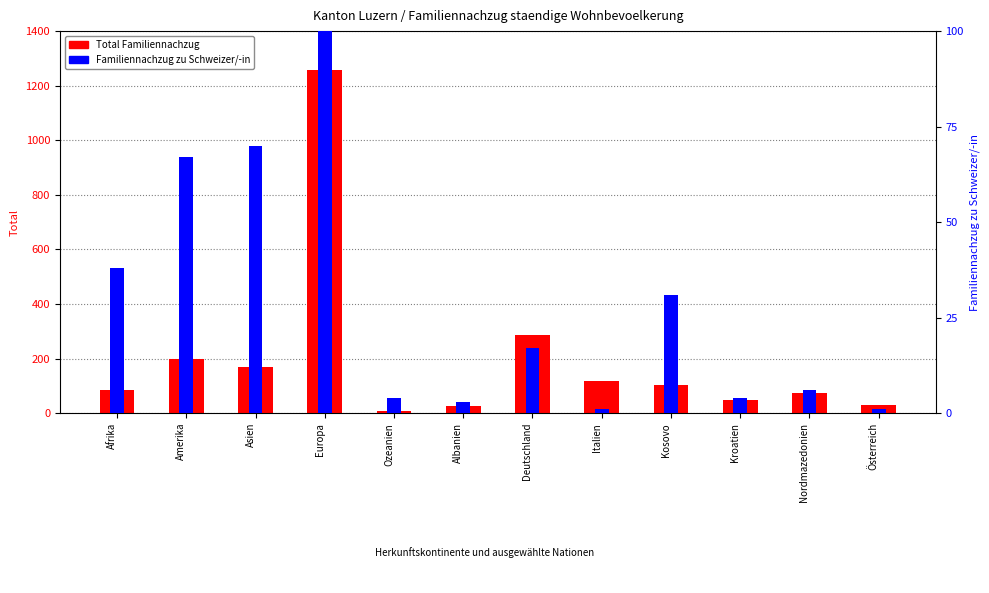

What is the maximum value for Total Familiennachzug?

1257